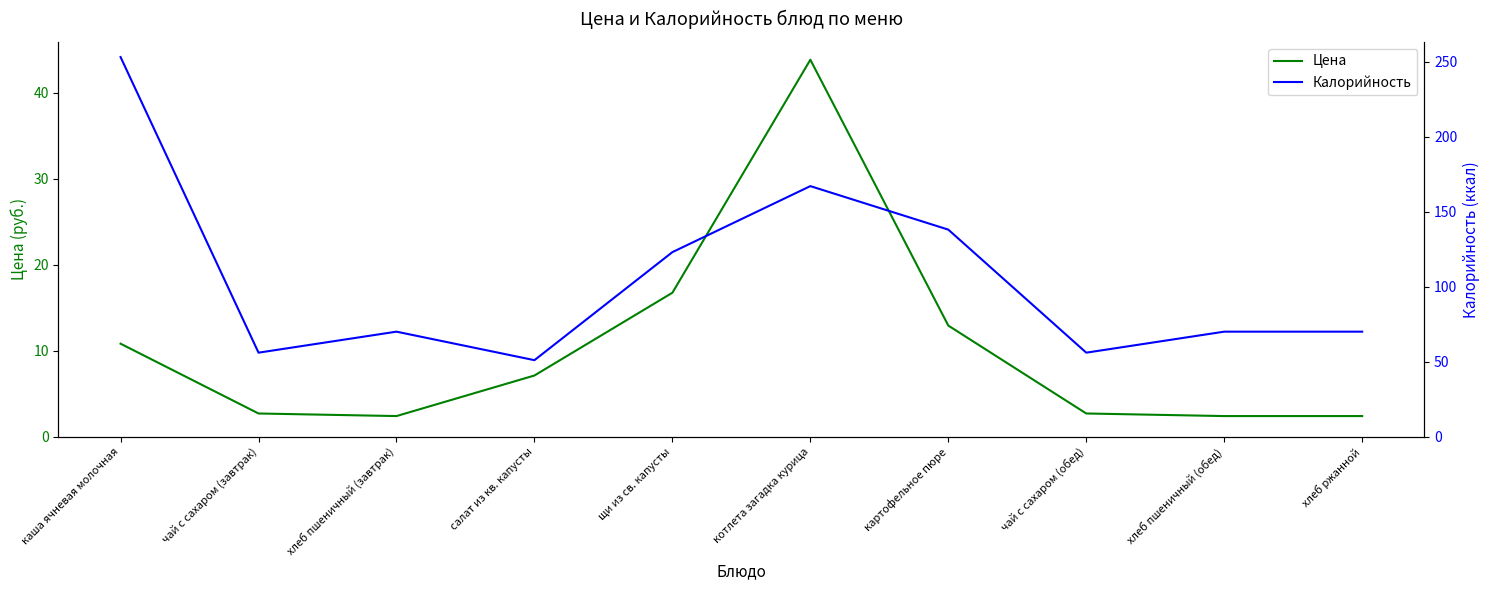

Where is the first local maximum for Калорийность?

хлеб пшеничный (завтрак)